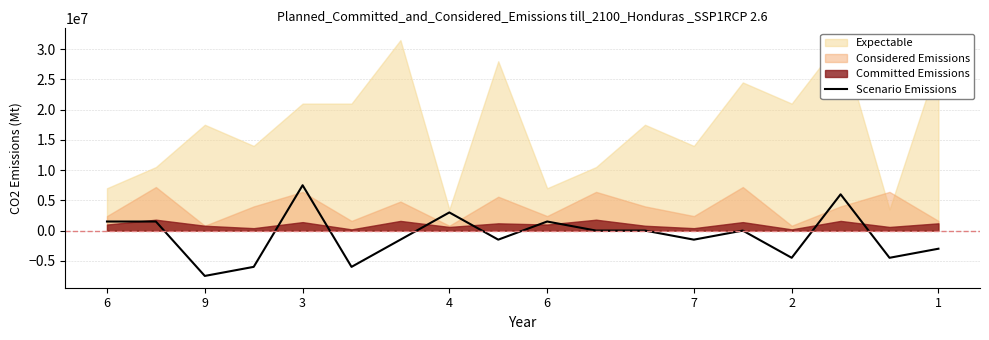

Where is the data nearest to the value 0?

10